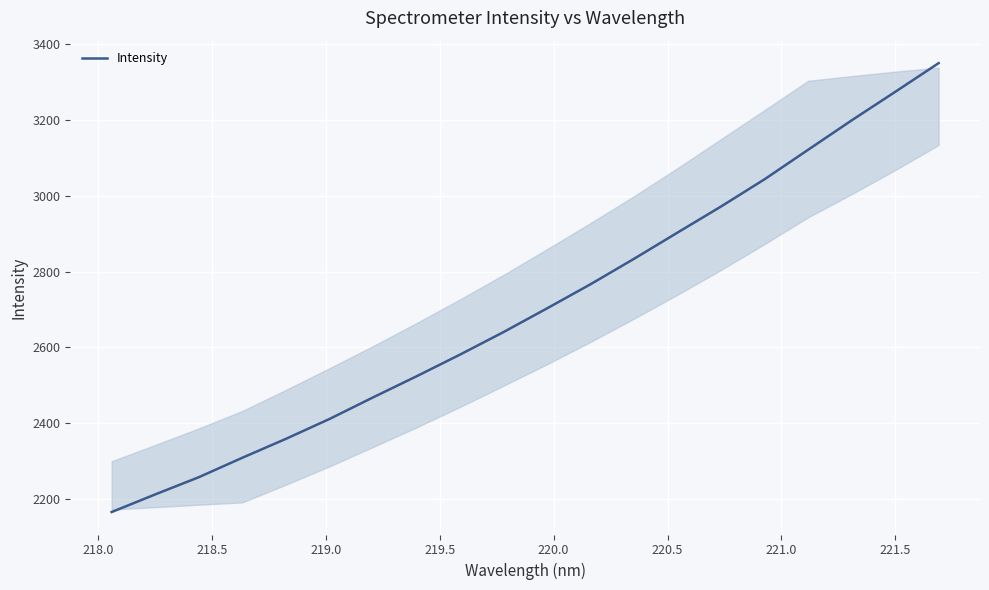

What is the greatest value displayed?

3350.8